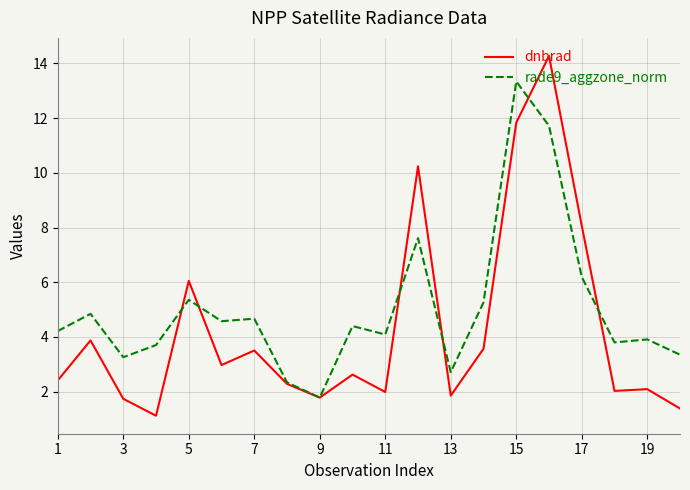

List the series in order of their peak value, lowest first.

rade9_aggzone_norm, dnbrad